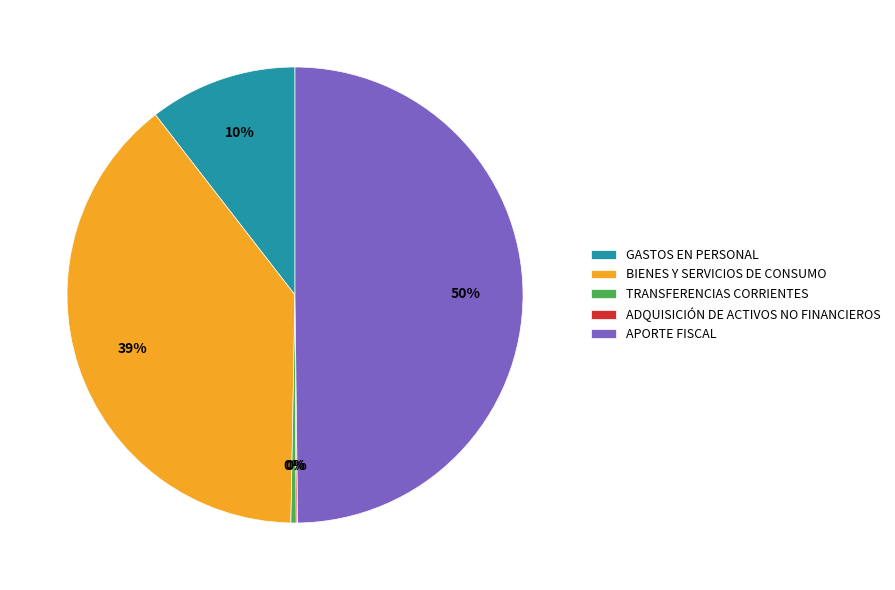

True or false: APORTE FISCAL accounts for 50% of the total.

True